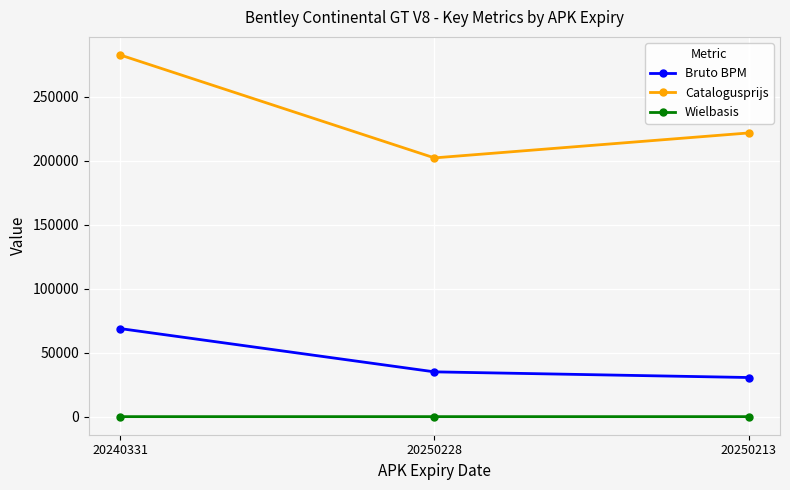

Between 20240331 and 20250228, which series saw the biggest shift?

Catalogusprijs